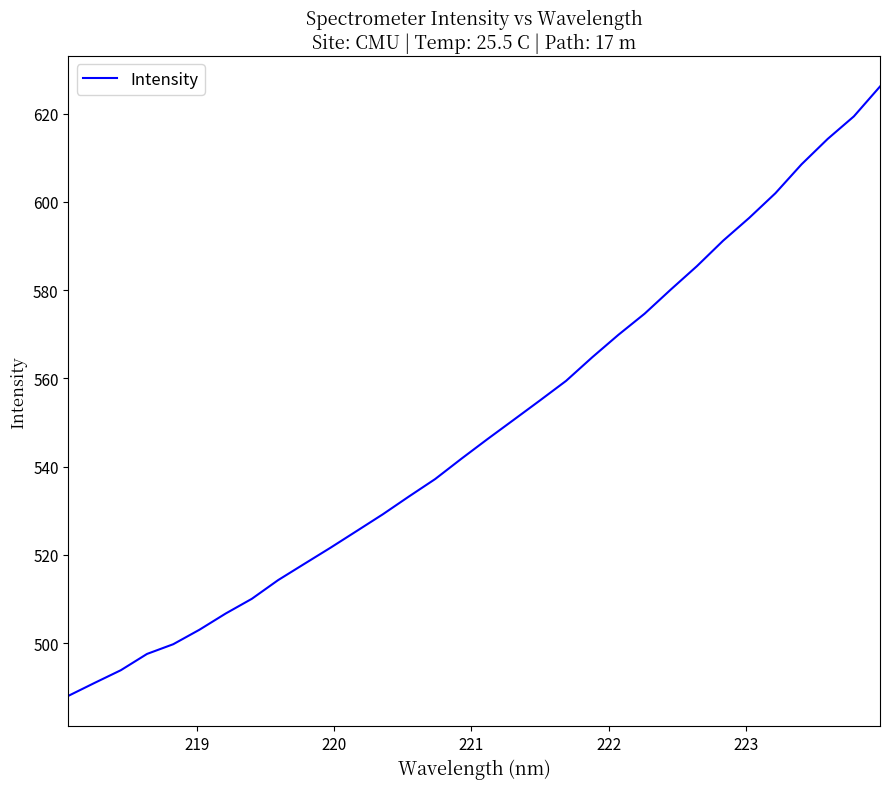

What is the minimum value shown in the chart?

488.1